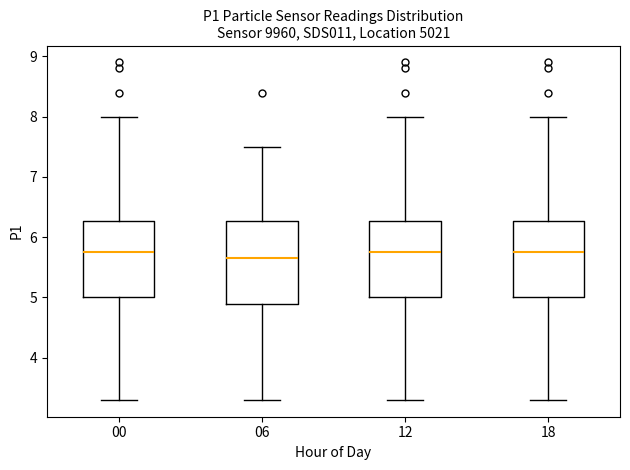

Reading left to right, read every box against the y-axis: the position of its median line, the range the box covers, and the ends of its whiskers. The values are not printed on the chart, so give them approximately, as read against the axis.

00: median 5.8, box 5.0 to 6.3, whiskers 3.3 to 8.0
06: median 5.7, box 4.9 to 6.3, whiskers 3.3 to 7.5
12: median 5.8, box 5.0 to 6.3, whiskers 3.3 to 8.0
18: median 5.8, box 5.0 to 6.3, whiskers 3.3 to 8.0